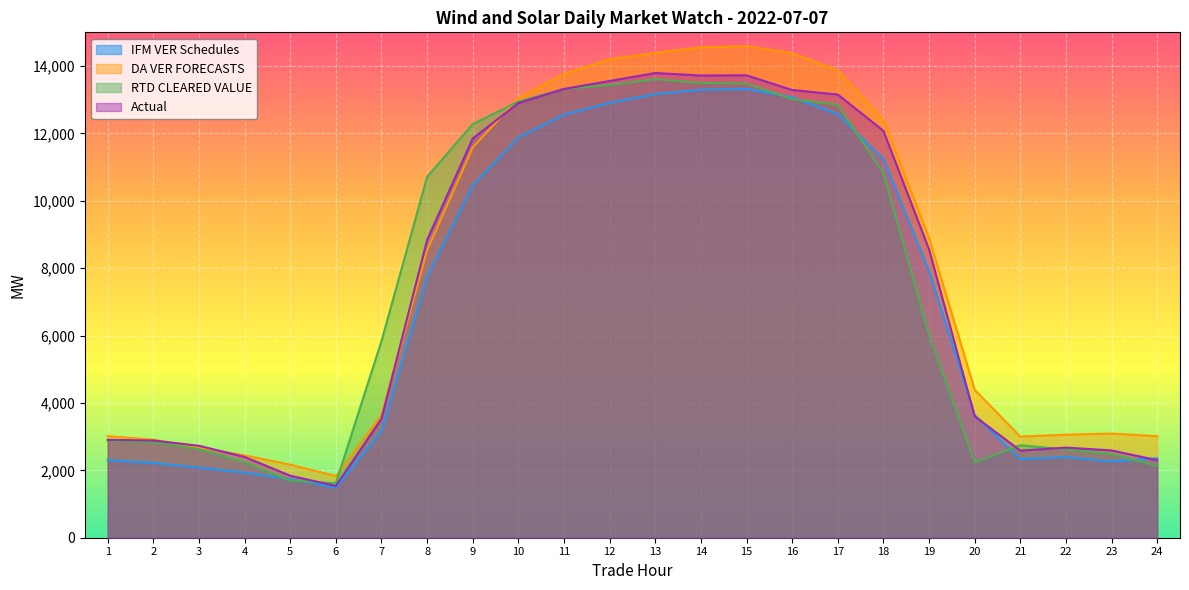

How many categories are shown in the chart?

24